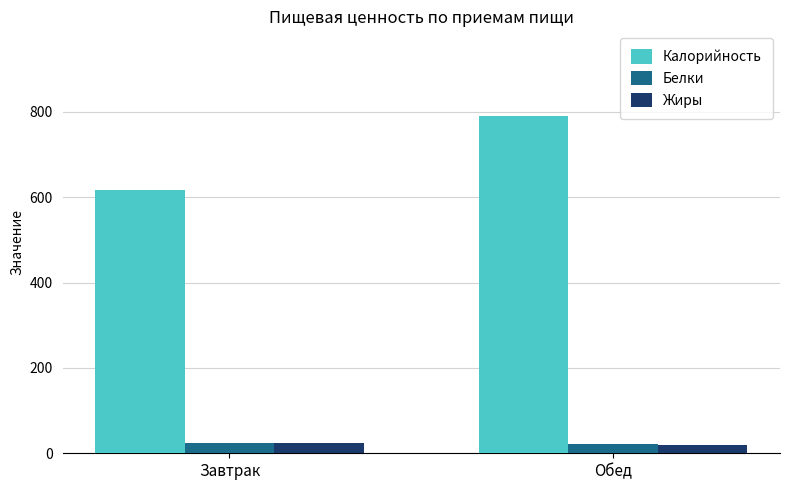

How many data points in Жиры are less than 22?

1